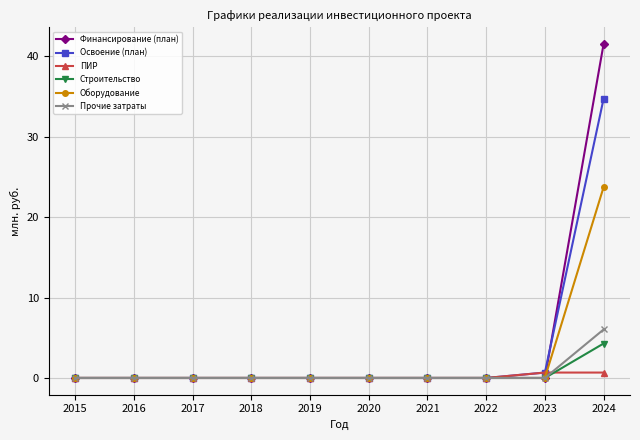

Reading right to left, list all the values displayed in this chart.

Финансирование (план): 41.5	0.0	0.0	0.0	0.0	0.0	0.0	0.0	0.0	0.0
Освоение (план): 34.7	0.7	0.0	0.0	0.0	0.0	0.0	0.0	0.0	0.0
ПИР: 0.7	0.7	0.0	0.0	0.0	0.0	0.0	0.0	0.0	0.0
Строительство: 4.3	0.0	0.0	0.0	0.0	0.0	0.0	0.0	0.0	0.0
Оборудование: 23.7	0.0	0.0	0.0	0.0	0.0	0.0	0.0	0.0	0.0
Прочие затраты: 6.0	0.0	0.0	0.0	0.0	0.0	0.0	0.0	0.0	0.0